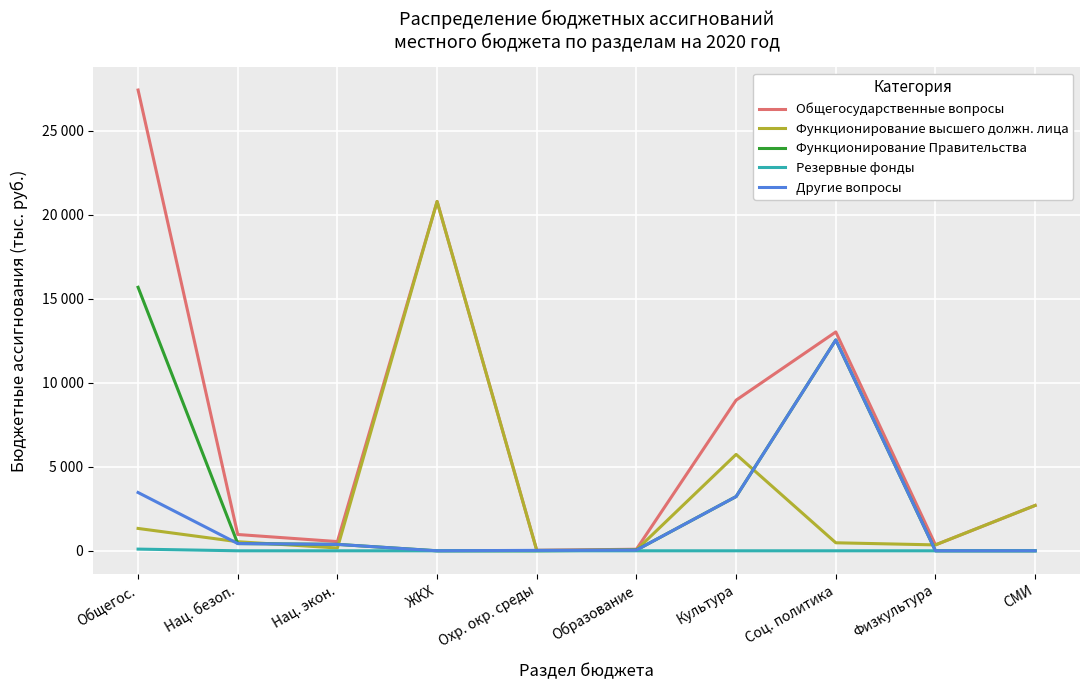

What is the minimum value for Функционирование высшего должн. лица?

25.0